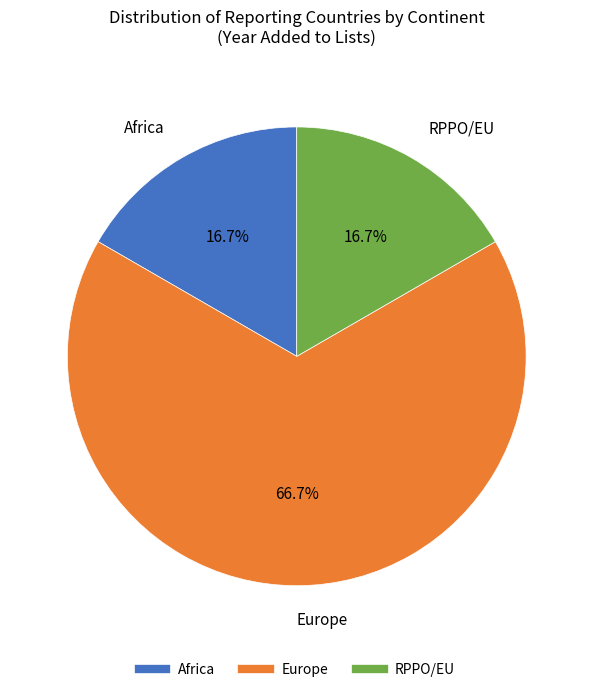

Is there any slice that represents more than half of the pie?

Yes